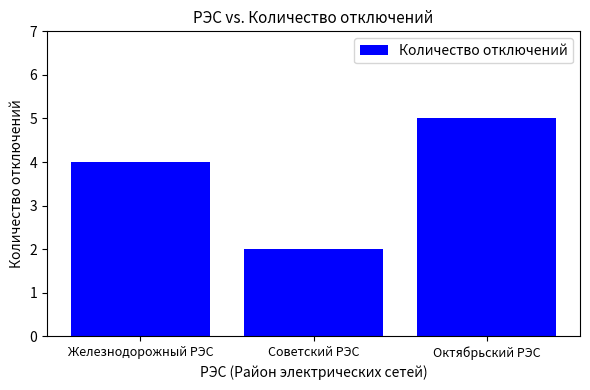

What is the approximate value at Железнодорожный РЭС?

4